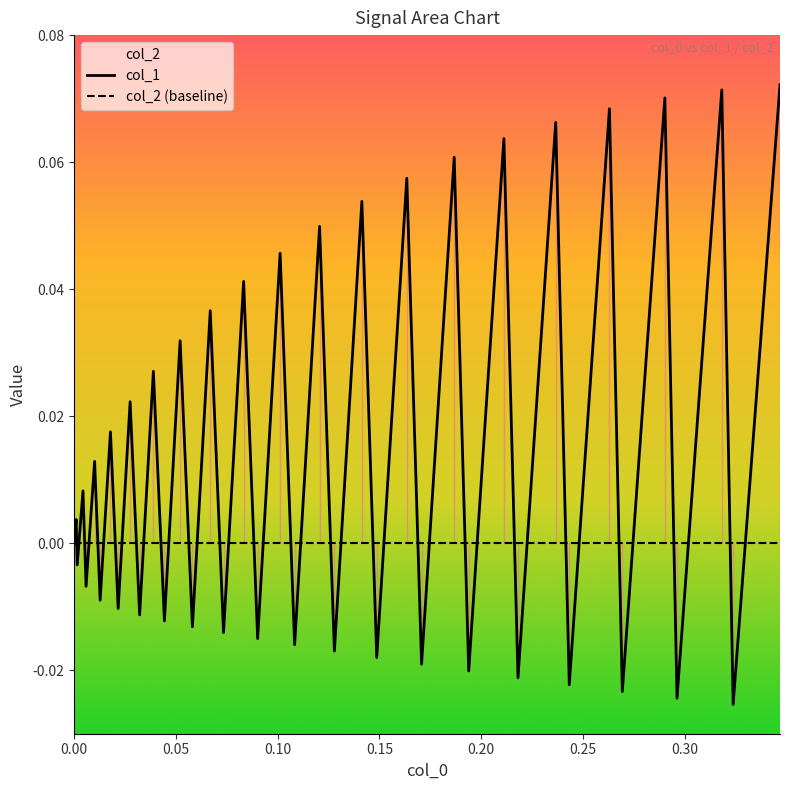

Does the chart display data point markers on the line(s)?

No